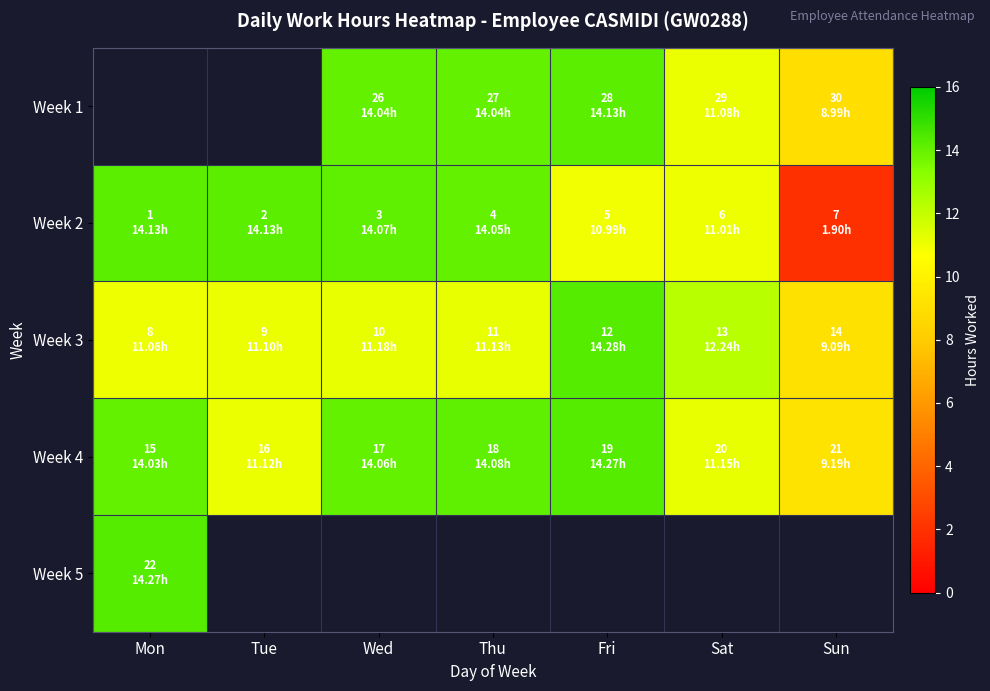

Count the Week 1 values in the range 11 to 14.

1